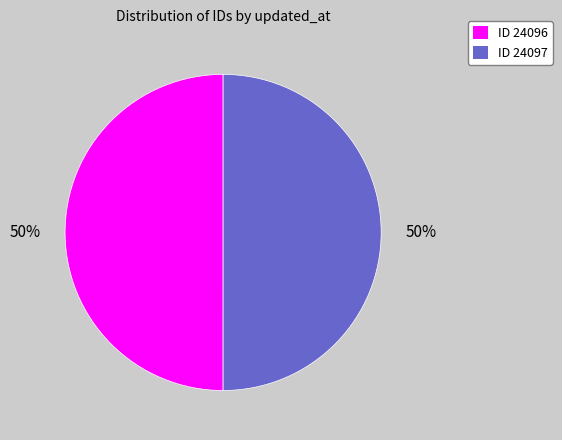

To the nearest percent, what is the average slice percentage?

50%